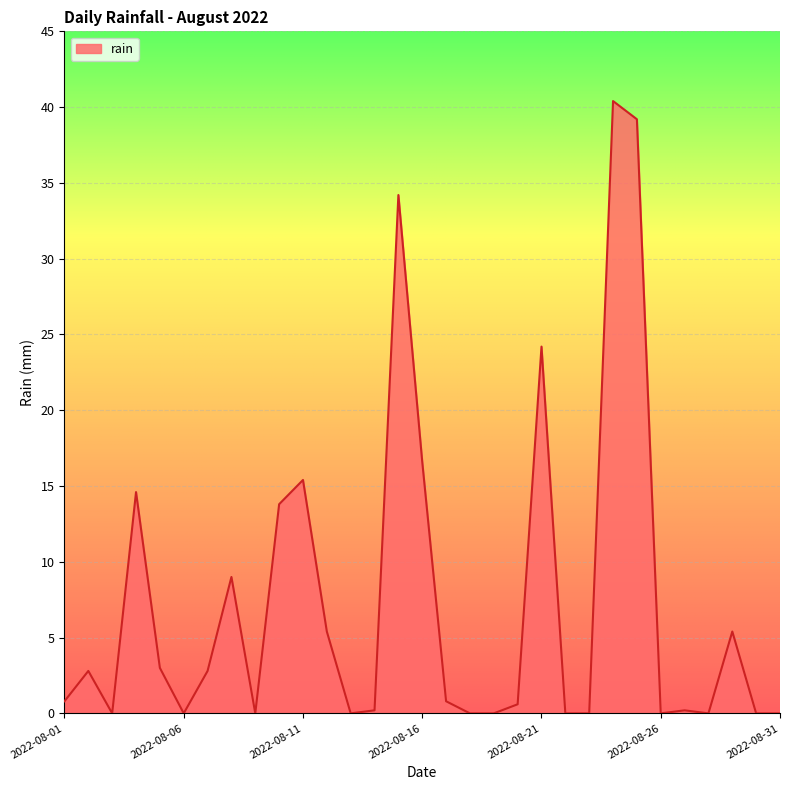

What is the greatest value displayed?

40.4